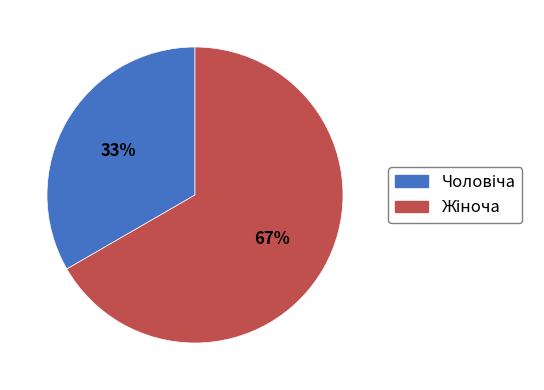

How many slices are in this pie chart?

2